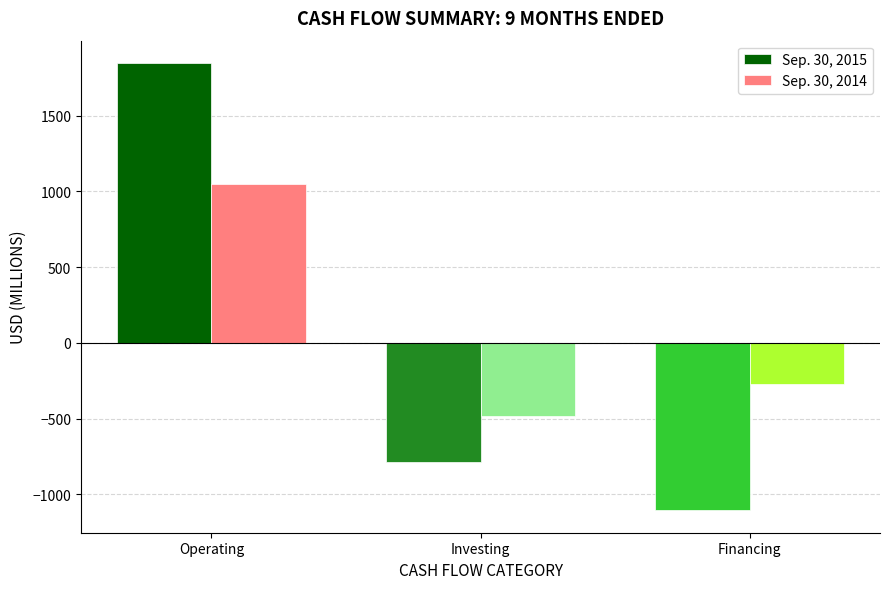

What is the label of the 2nd bar from the left?

Investing